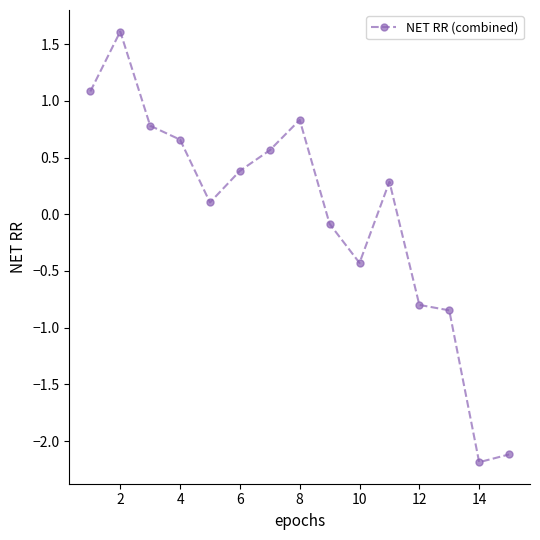

How many distinct data groups are displayed?

1